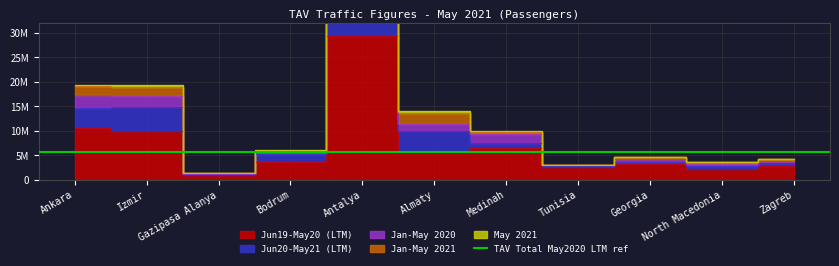

What is the spread (max minus min) of values at Zagreb?

2672358